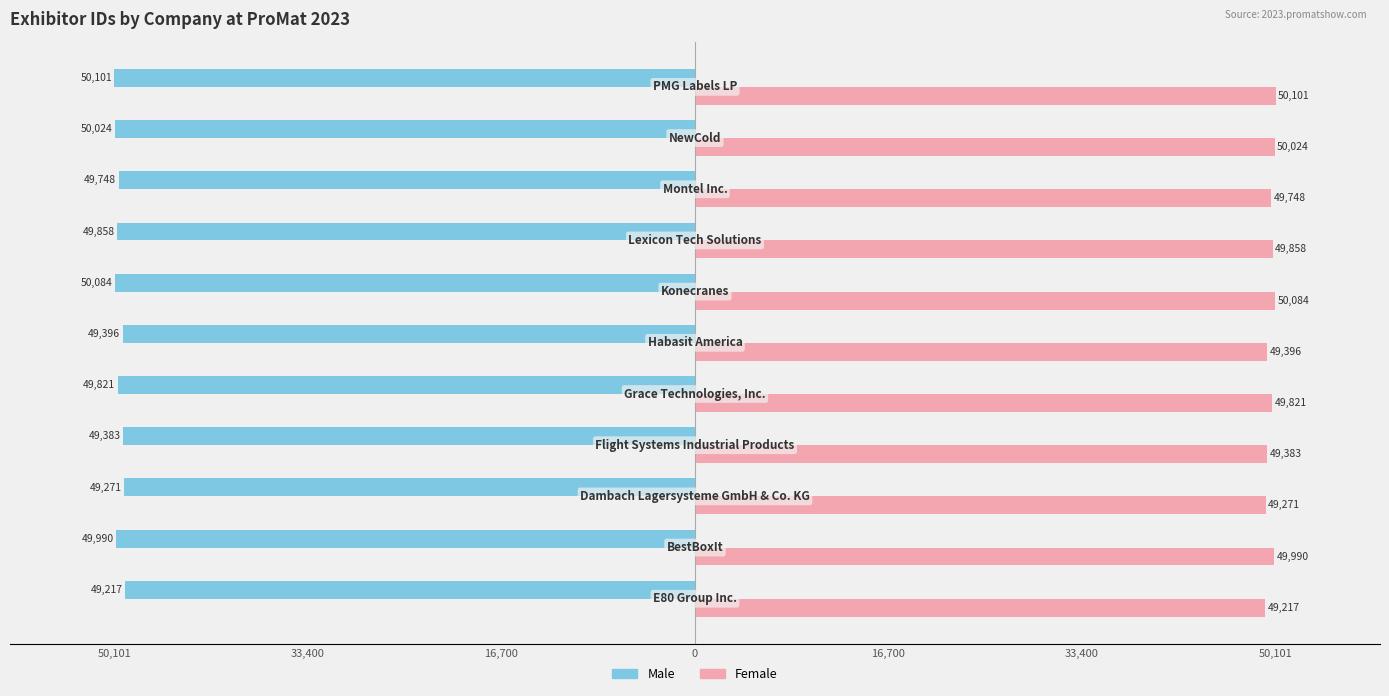

What are all the series names shown in the legend?

Male, Female